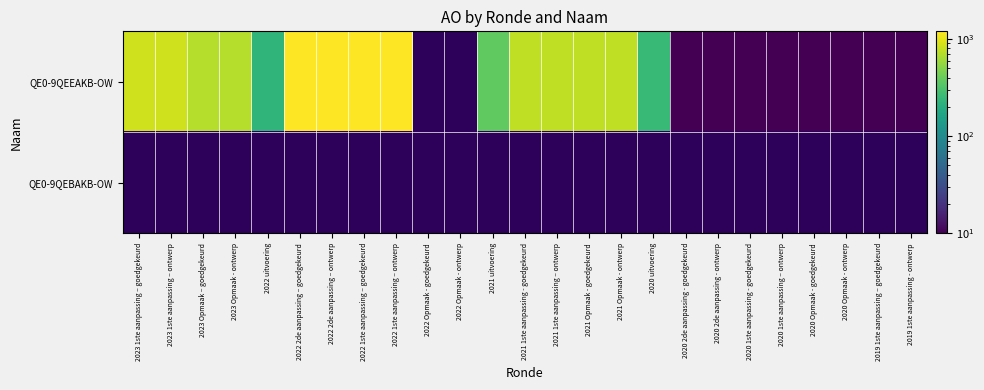

Is the value of QE0-9QEBAKB-OW at 2022 2de aanpassing – ontwerp greater than the value of QE0-9QEEAKB-OW at 2022 2de aanpassing – goedgekeurd?

No